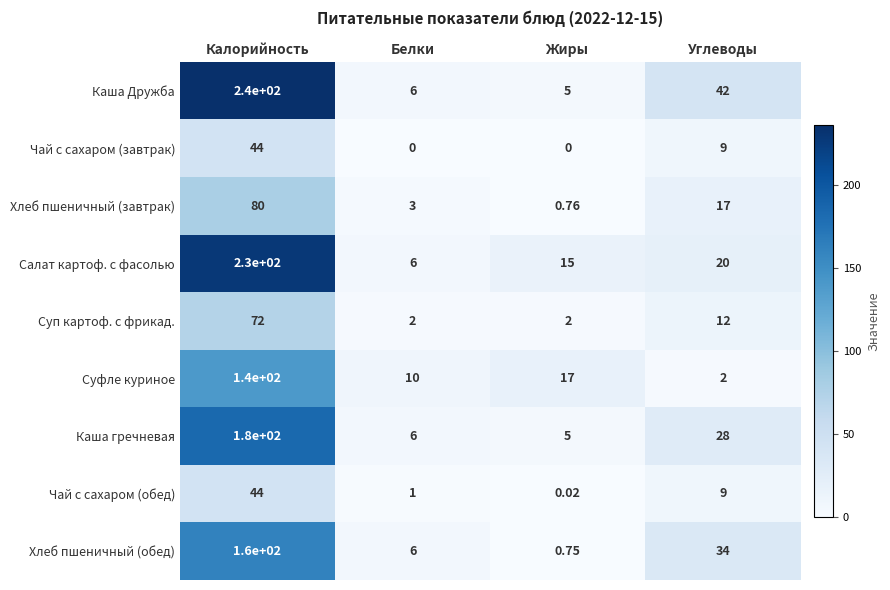

Is the value of Хлеб пшеничный (завтрак) at Жиры greater than the value of Салат картоф. с фасолью at Калорийность?

No